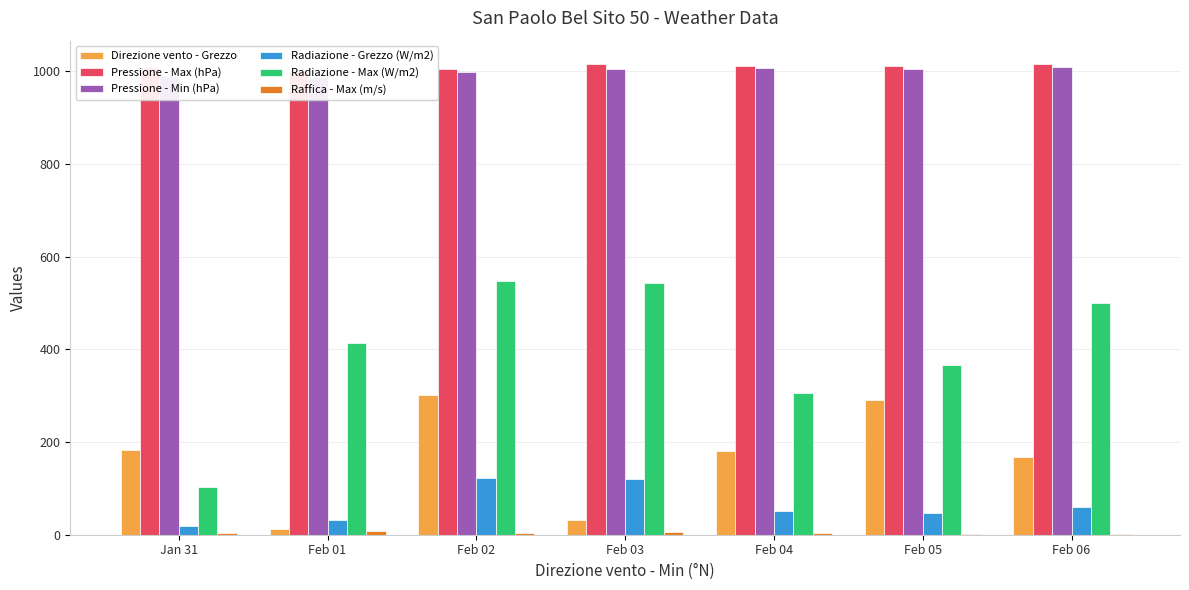

What is the label of the 3rd bar from the right?

Feb 04